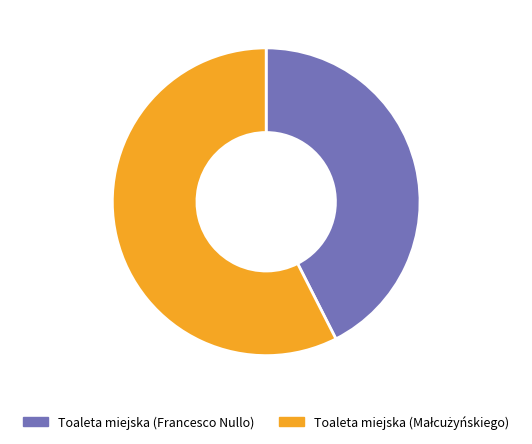

Does any single category account for the majority?

Yes